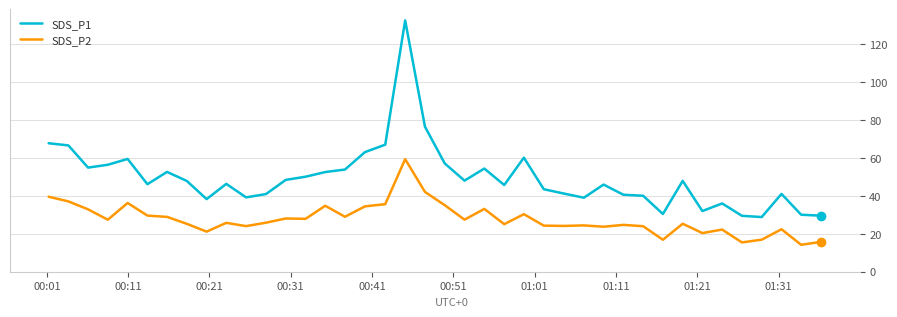

True or false: SDS_P1 and SDS_P2 intersect in this chart.

False